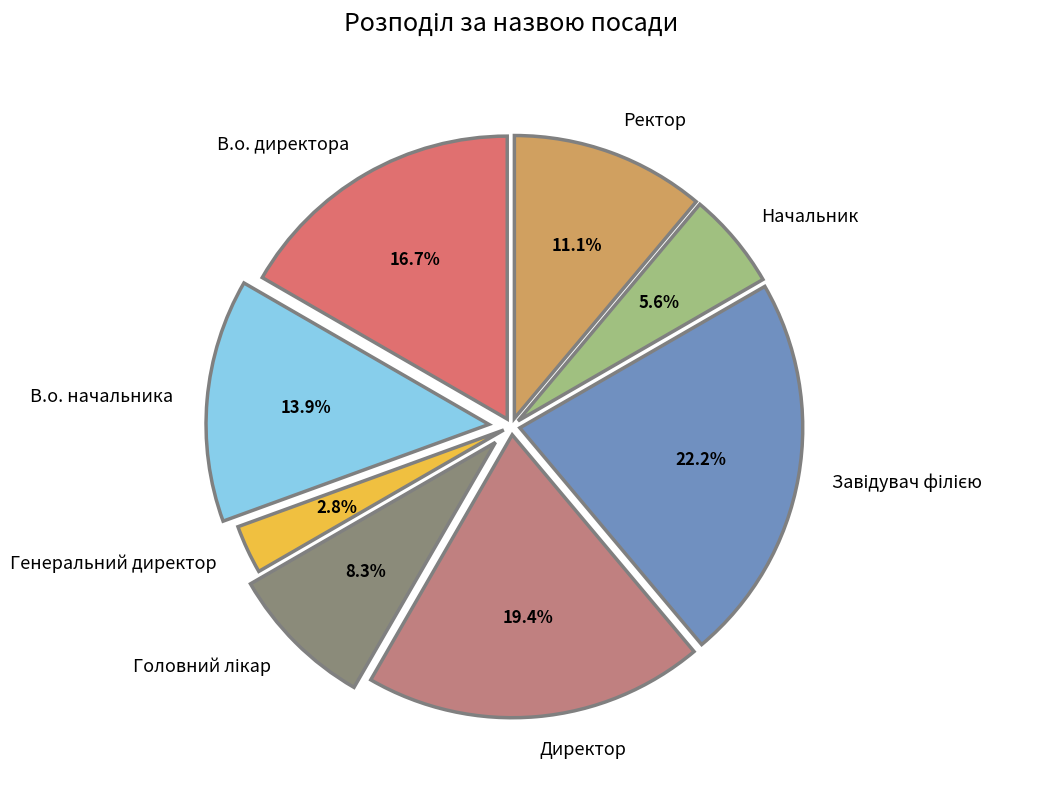

What percentage is the Ректор slice, to the nearest percent?

11%